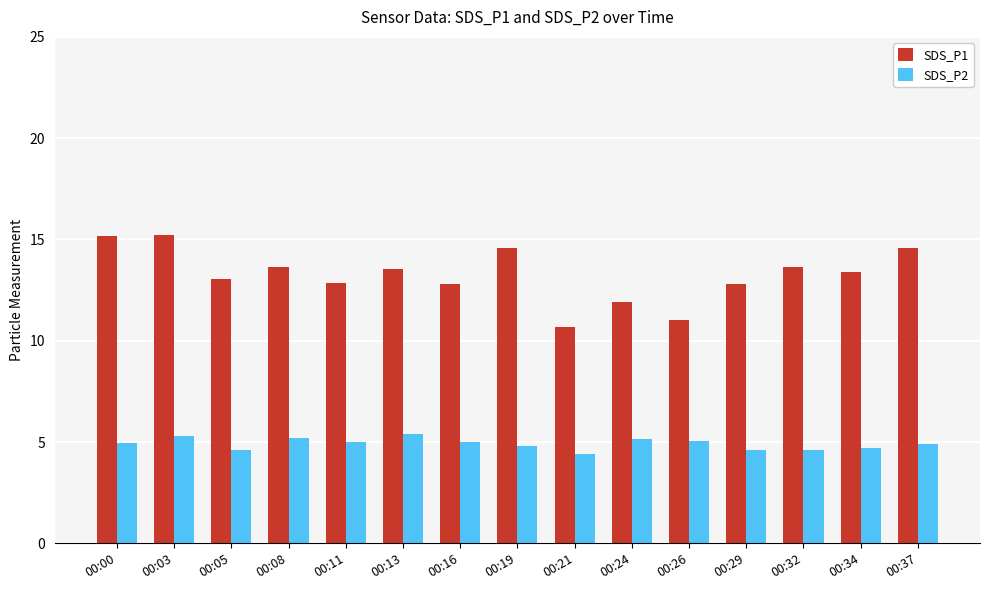

List the series in order of their overall mean, highest first.

SDS_P1, SDS_P2